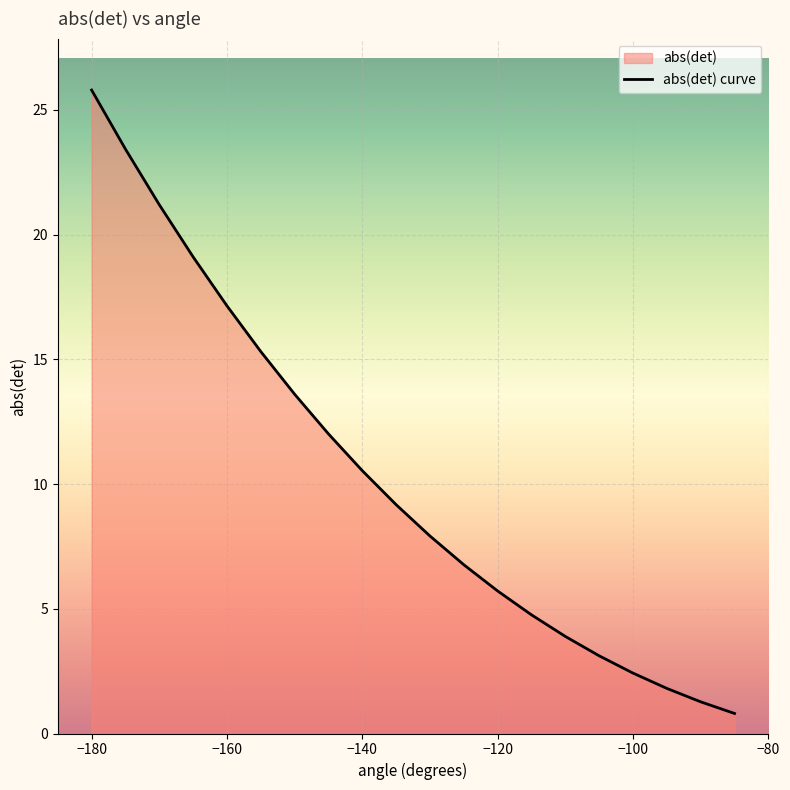

Count the number of categories in the chart.

20